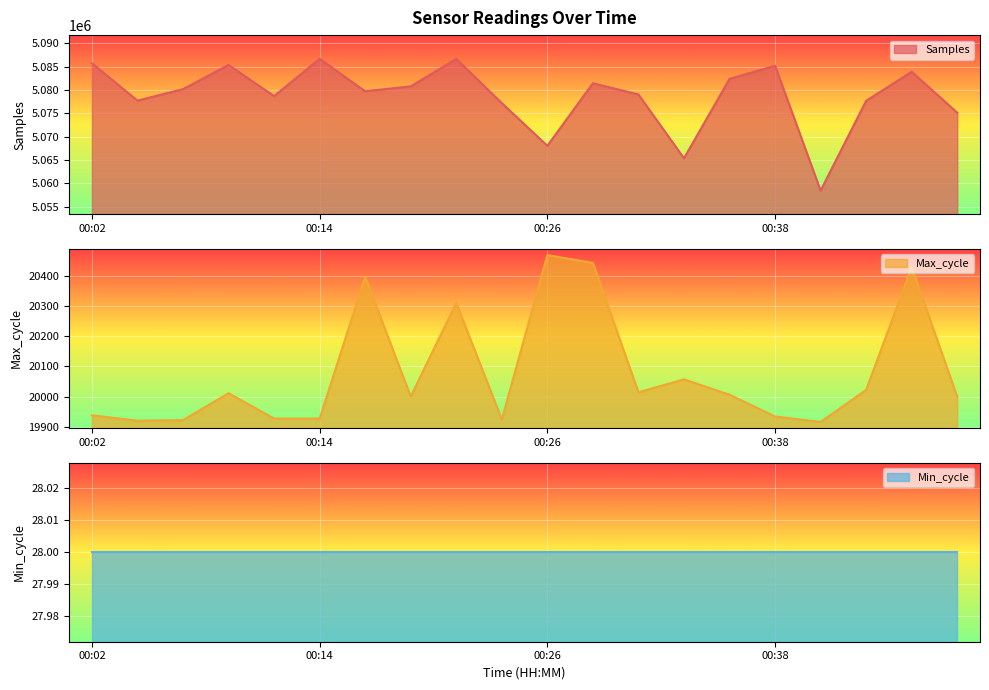

True or false: Samples and Max_cycle intersect in this chart.

False